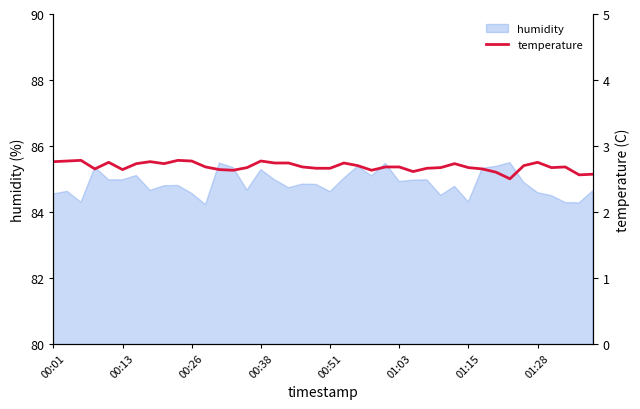

The value of humidity at 00:01 is 138.4. True or false?

False